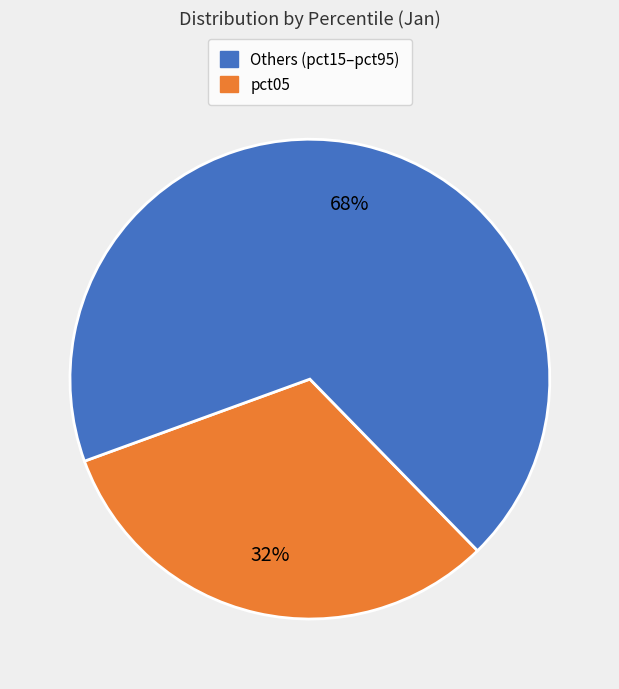

How many segments does this pie chart have?

2